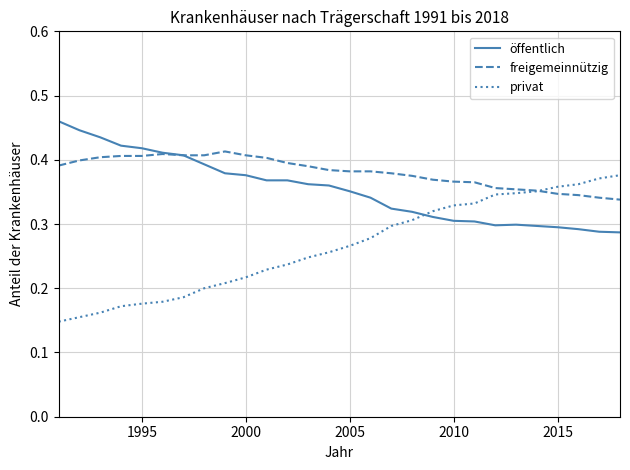

Rank the series by their average value, from highest to lowest.

freigemeinnützig, öffentlich, privat